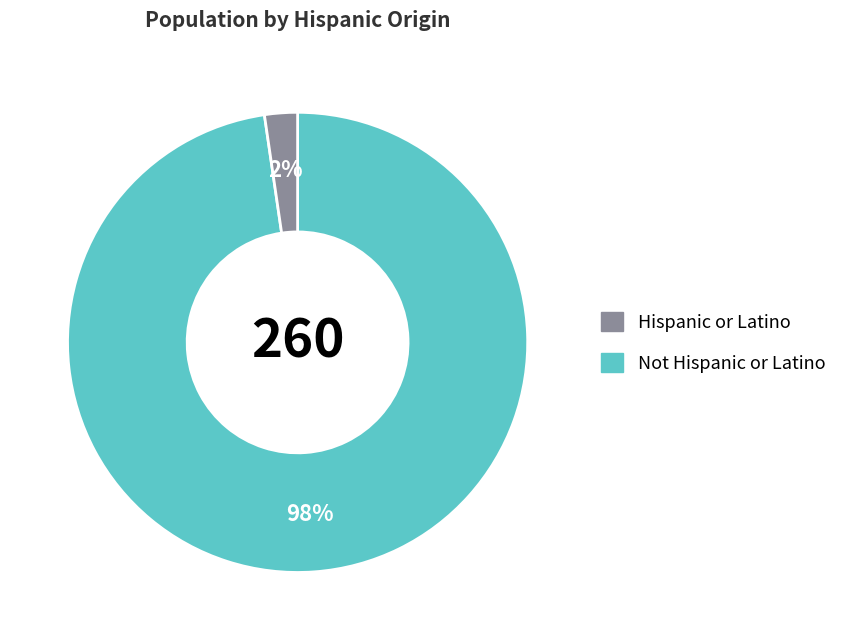

Does any single category account for the majority?

Yes